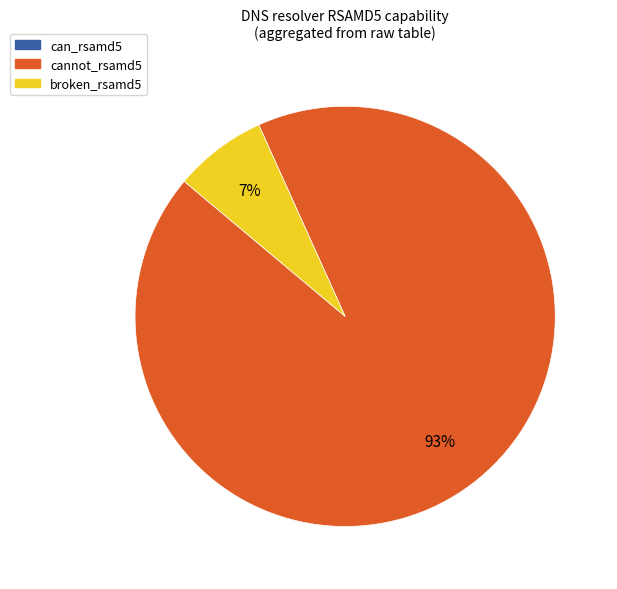

To the nearest percent, what is the average slice percentage?

33%